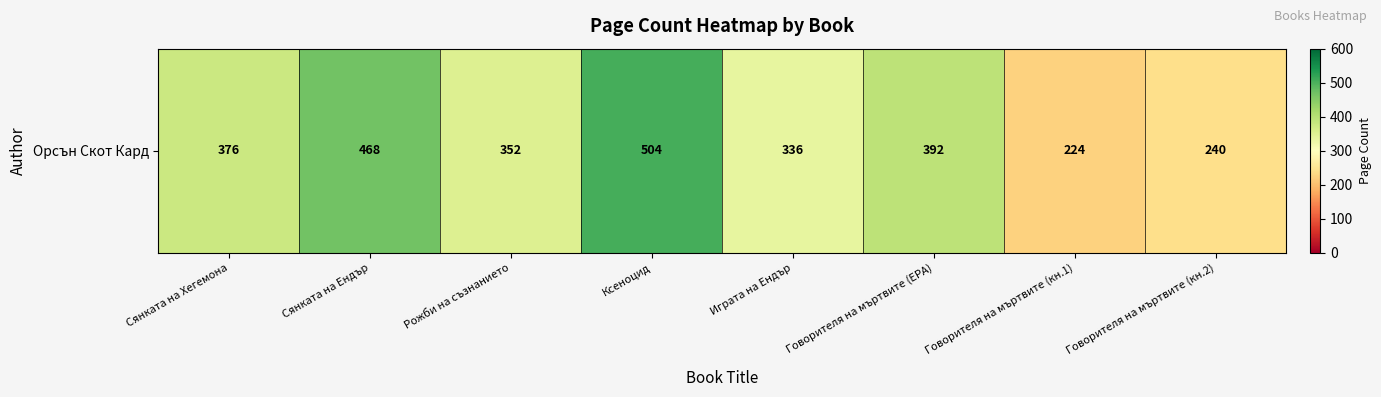

What is the greatest value displayed?

504